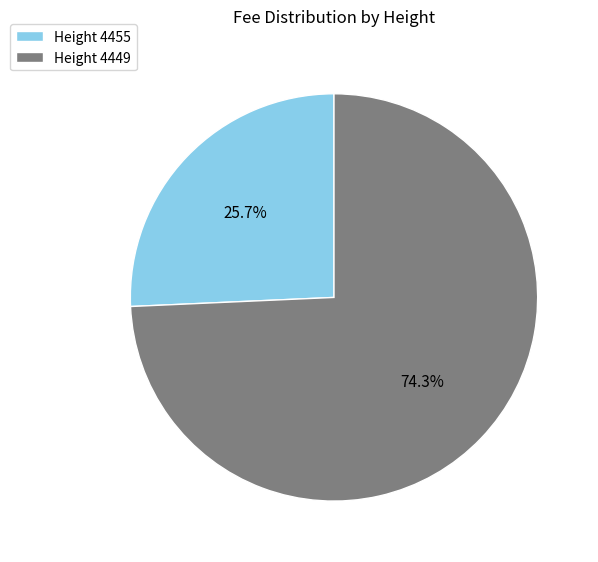

Approximately how many times larger is the value at Height 4449 compared to Height 4455?

2.9